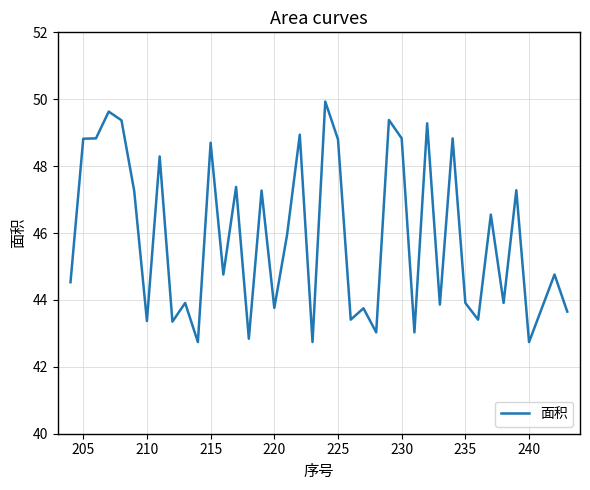

What is the difference between the maximum and minimum values?

7.2